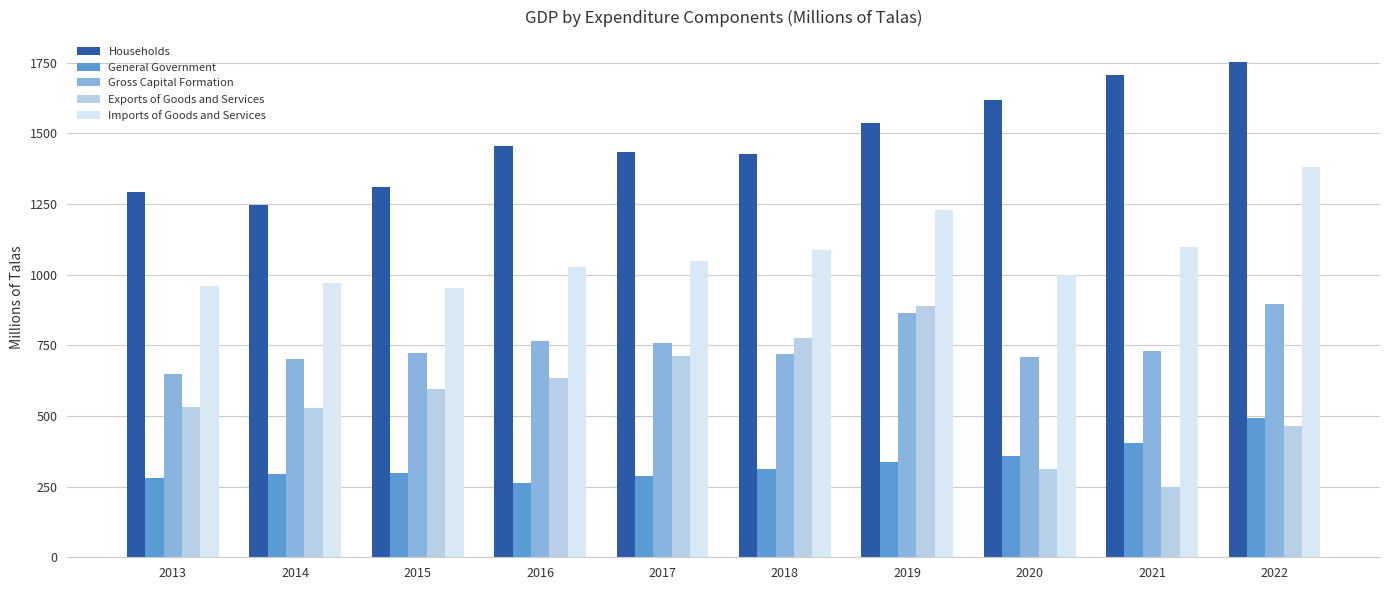

Which series has the largest total across all categories?

Households